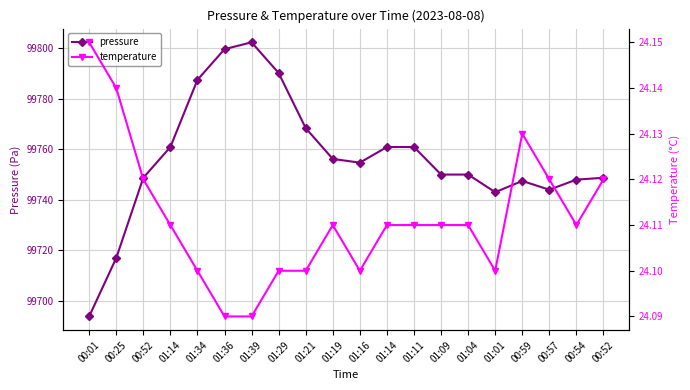

True or false: temperature has a value of 24.1 at 01:36.

True